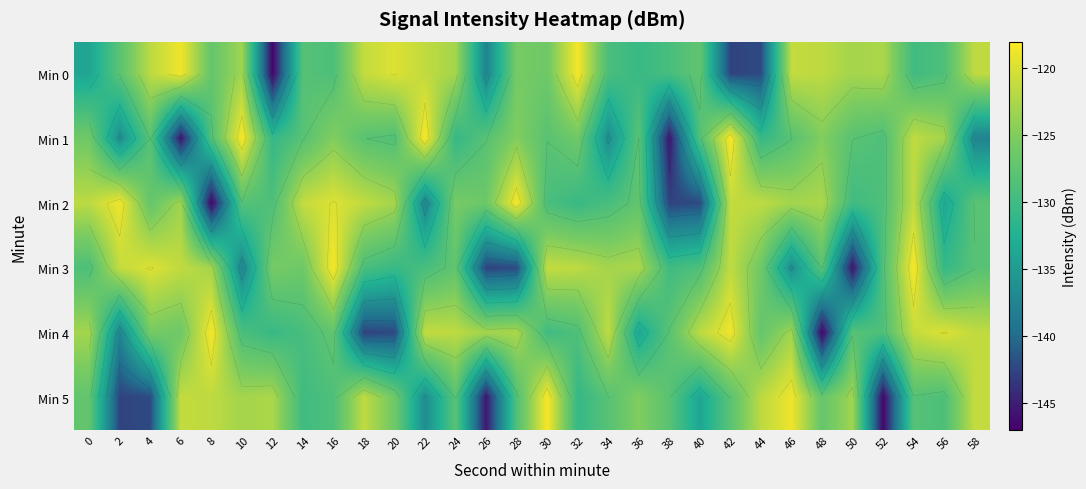

Where is Min 4 nearest to the value -132?

12